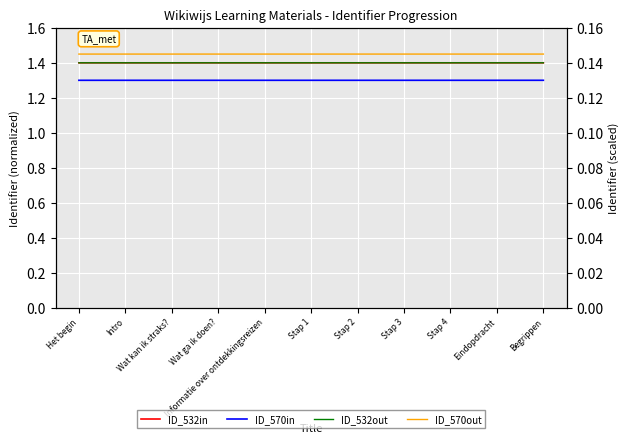

Which category has the highest value in the ID_532in series?

Begrippen